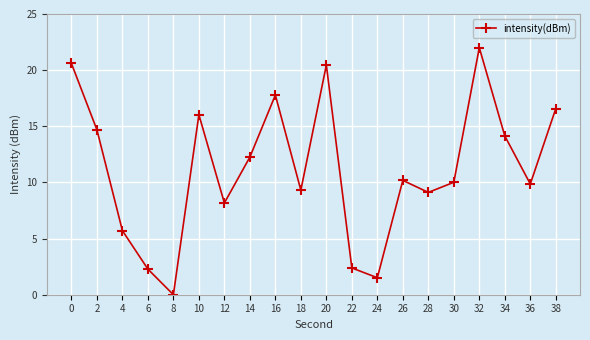

What is the value of the 9th point from the left?

17.8